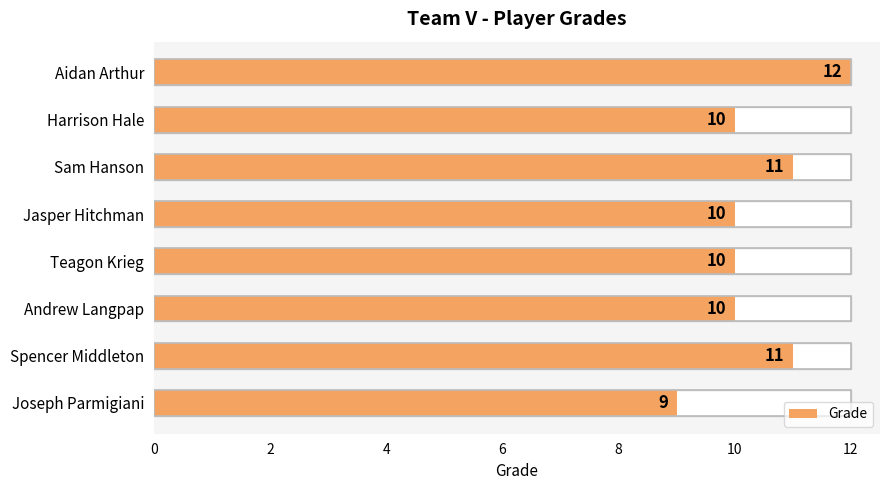

What is the average value?

10